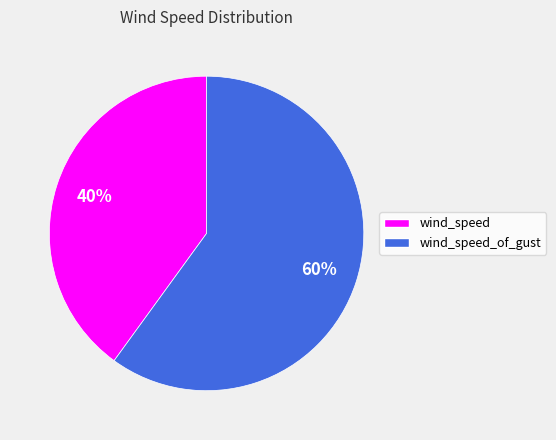

Count the number of slices in the pie.

2